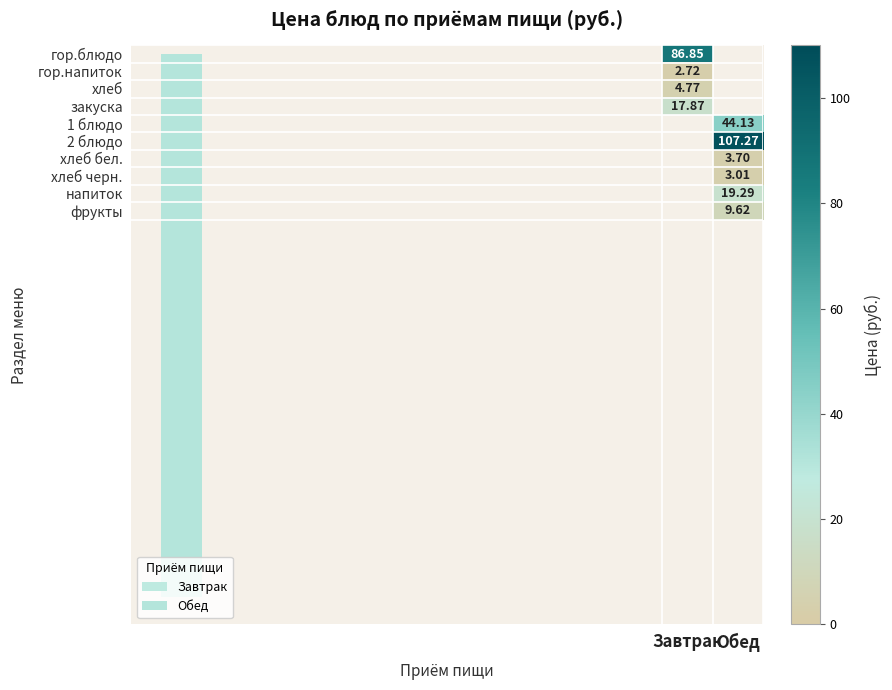

Rank the categories by гор.напиток value from highest to lowest.

Завтрак, Обед